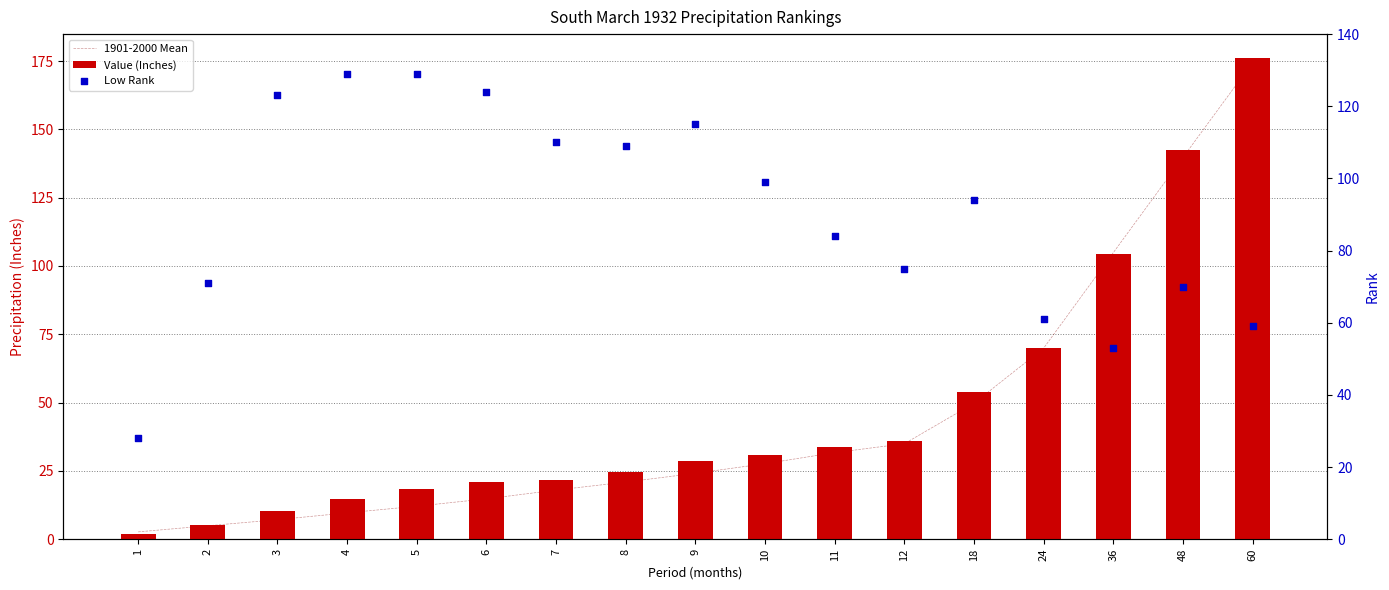

Which series reaches the maximum Y coordinate?

Value (Inches)